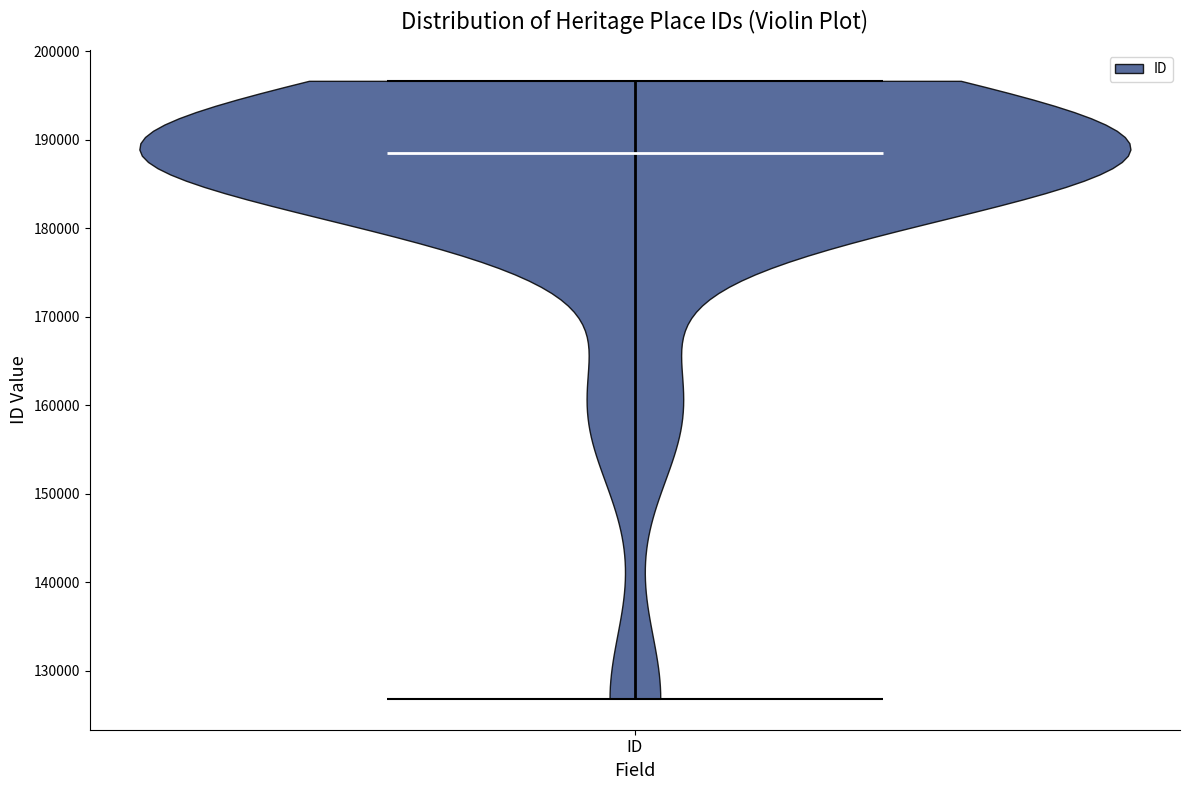

Where does the median line of the violin for ID sit on the y-axis? The values are not printed on the chart, so give them approximately, as read against the axis.

188000